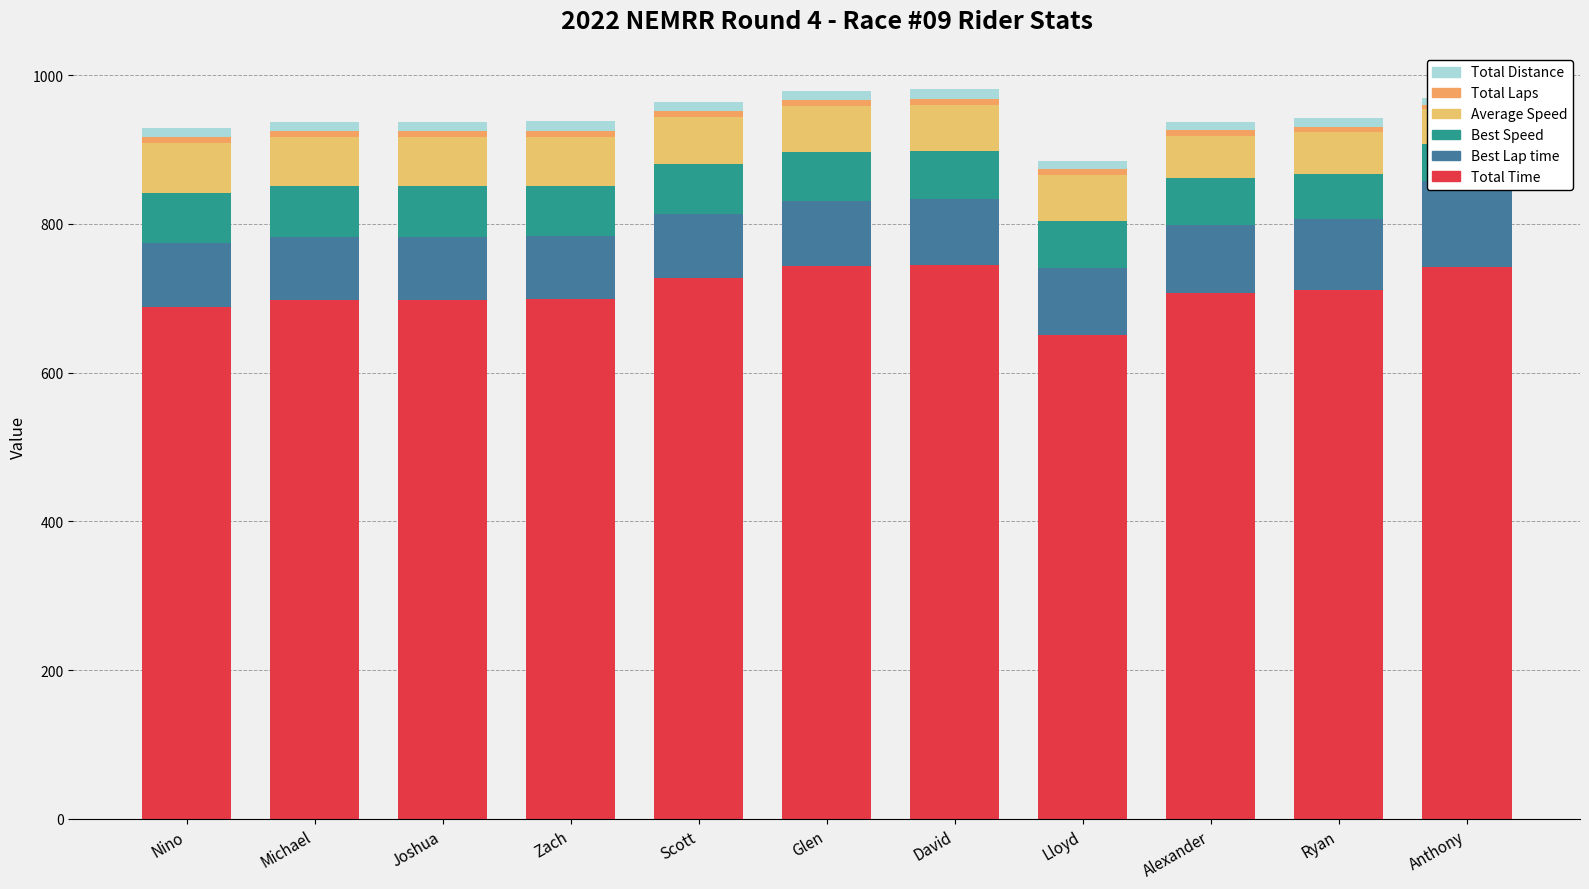

True or false: Best Lap time has a value of 91.6 at Alexander.

True